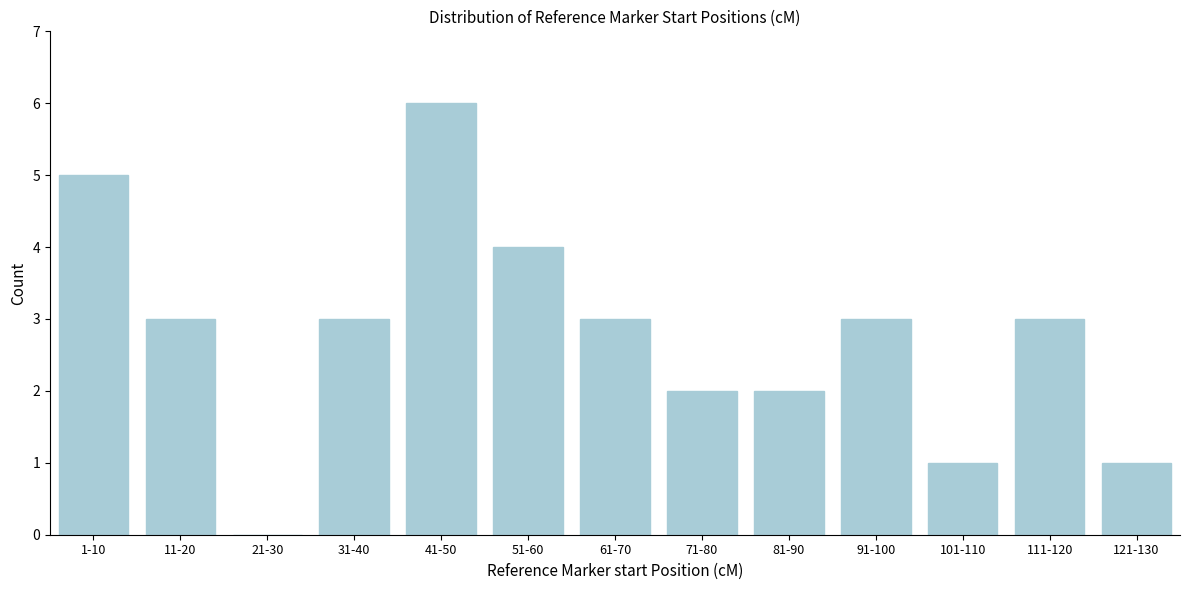

Reading left to right, transcribe all the data shown in this chart.

1-10=5	11-20=3	21-30=0	31-40=3	41-50=6	51-60=4	61-70=3	71-80=2	81-90=2	91-100=3	101-110=1	111-120=3	121-130=1